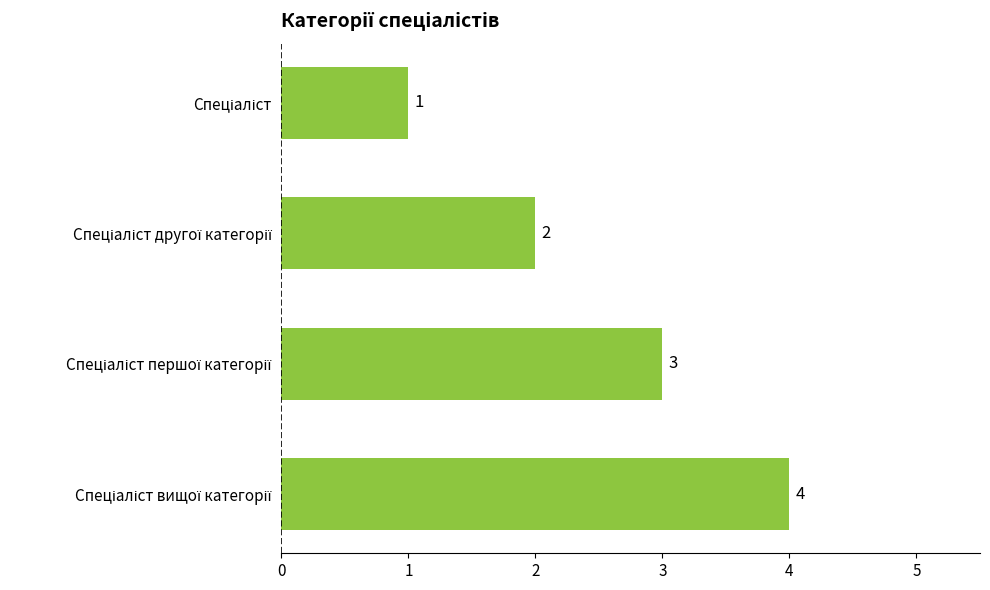

Does the chart contain any negative values?

No